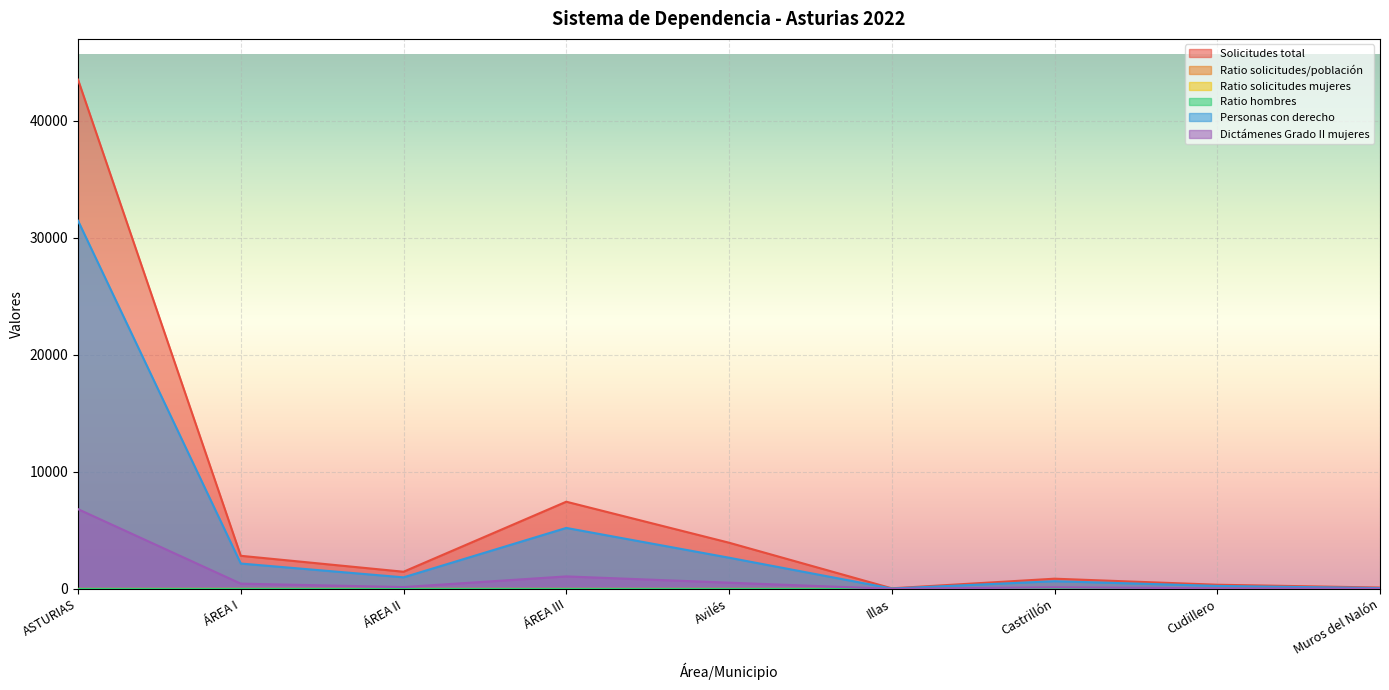

How many lines are shown in the chart?

6